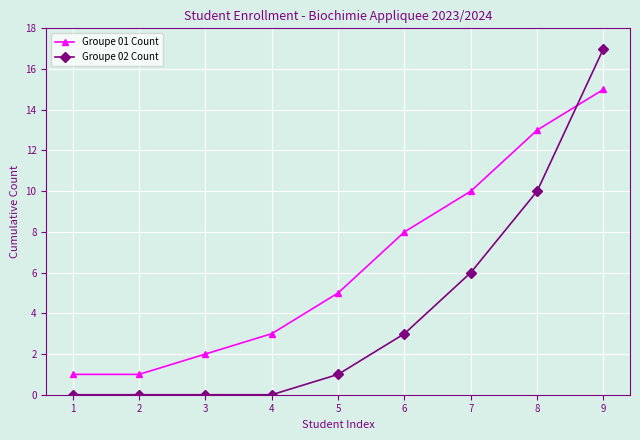

True or false: Groupe 01 Count has more than 0 interior local peaks.

False